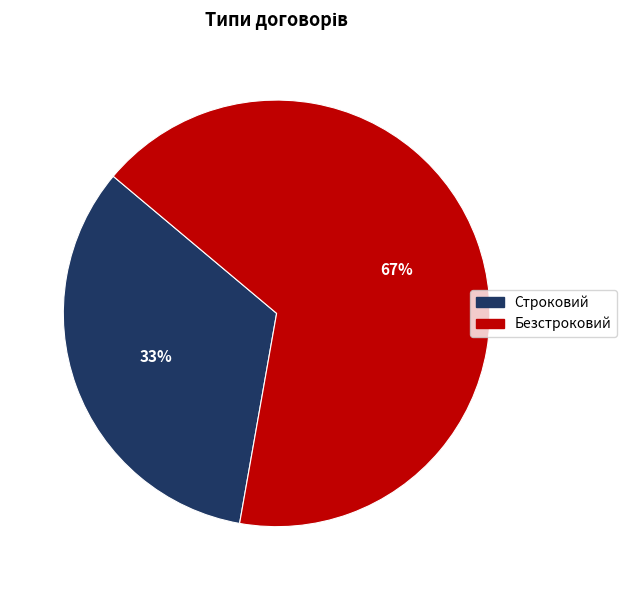

Combined, do Строковий and Безстроковий account for over 50%?

Yes